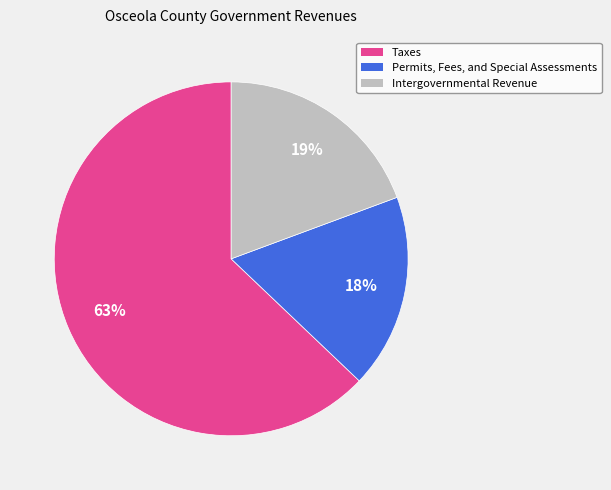

Do Permits, Fees, and Special Assessments and Intergovernmental Revenue together represent more than half of the pie?

No